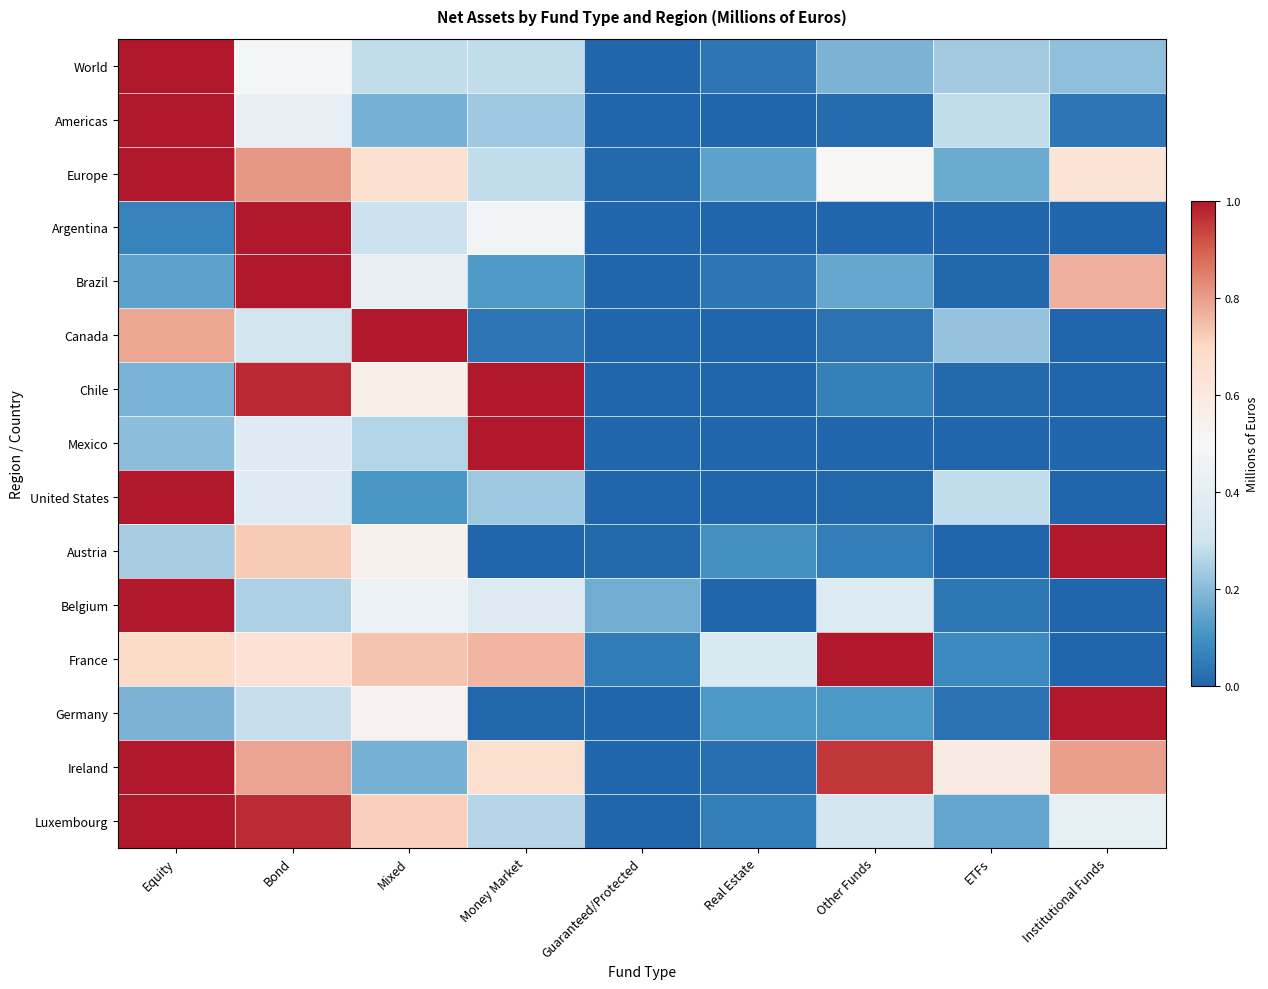

What is the spread (max minus min) of values at Other Funds?

1.0